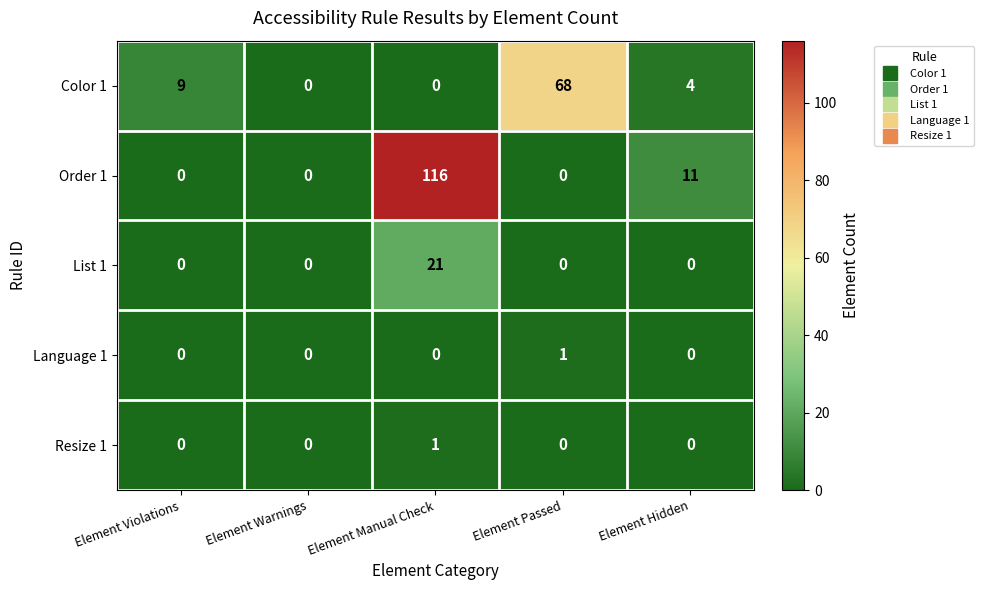

What is the difference between the maximum and minimum values in the List 1 series?

21